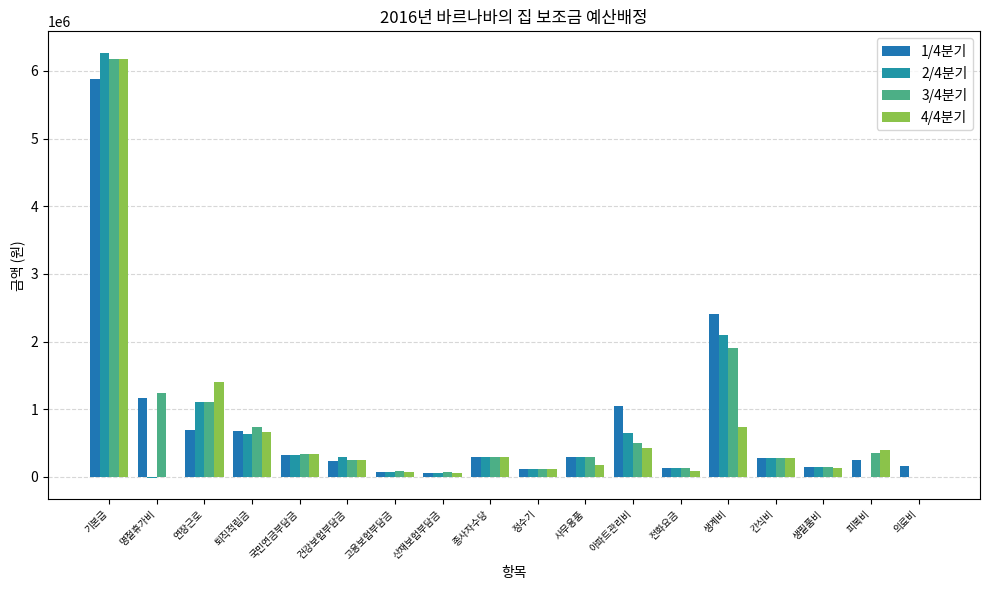

Read the 4/4분기 value at 퇴직적립금, to the nearest 100.

656400